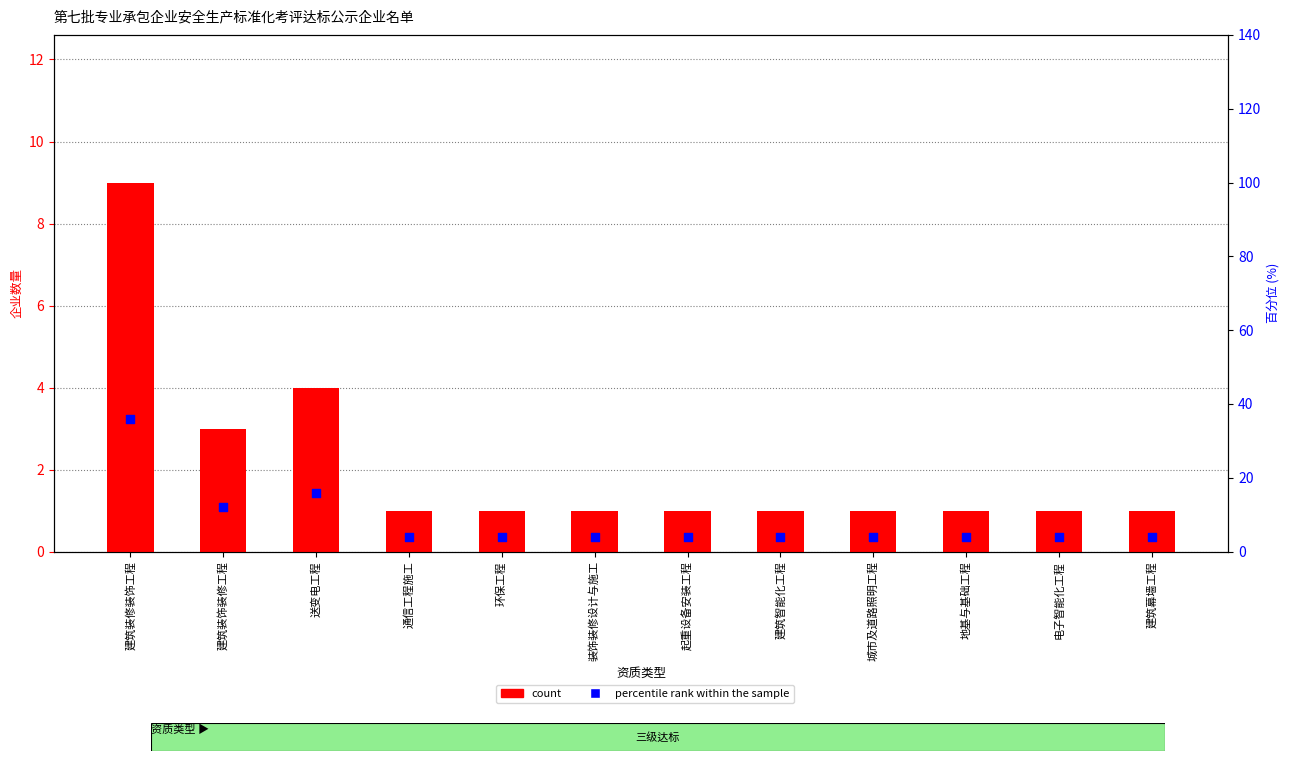

What are all the series names shown in the legend?

count, percentile rank within the sample